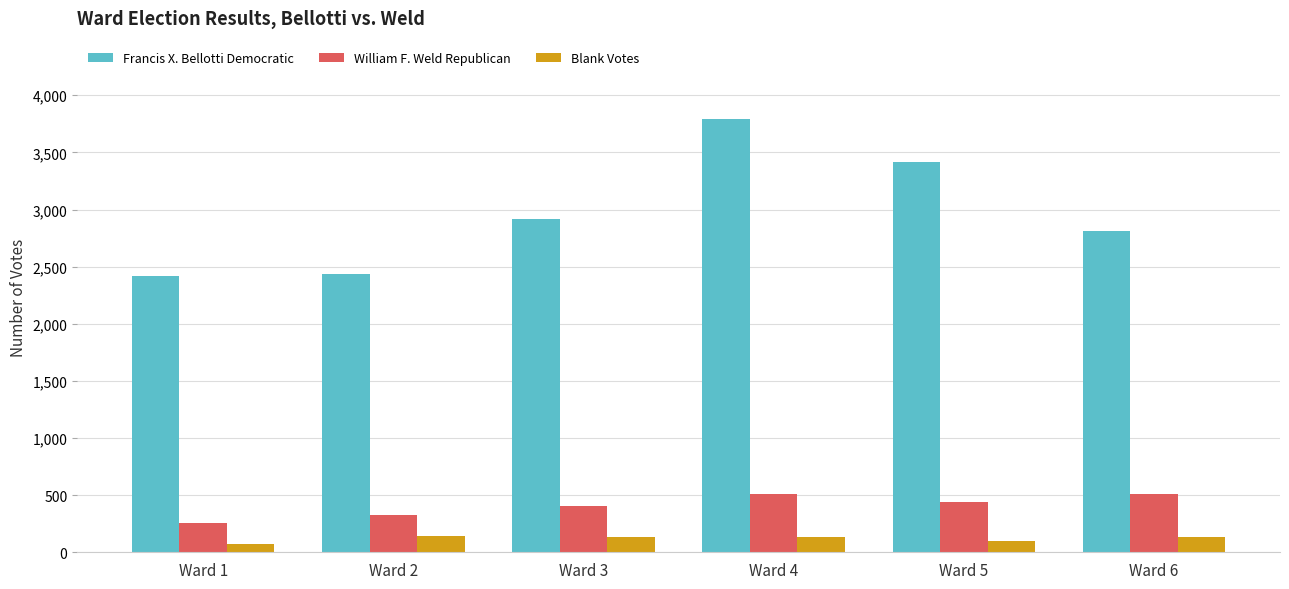

Which series has the largest total across all categories?

Francis X. Bellotti Democratic